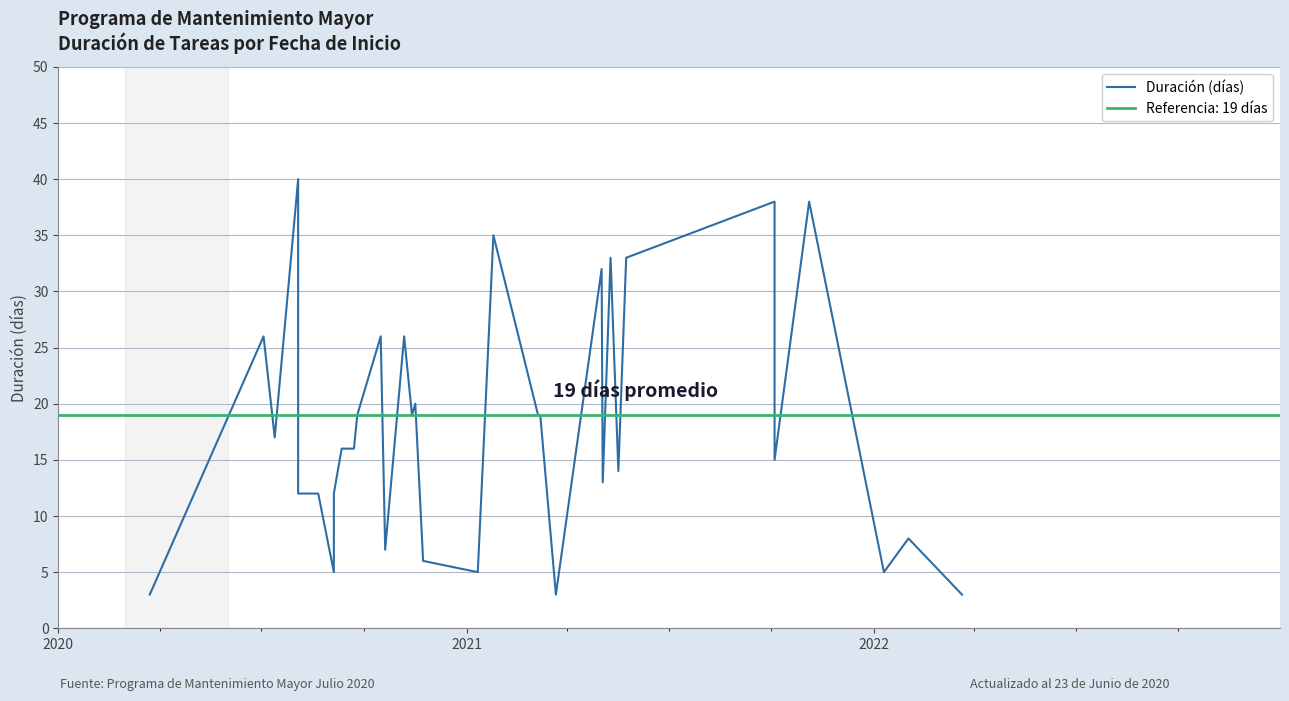

True or false: the data shows 45 at 13.

False